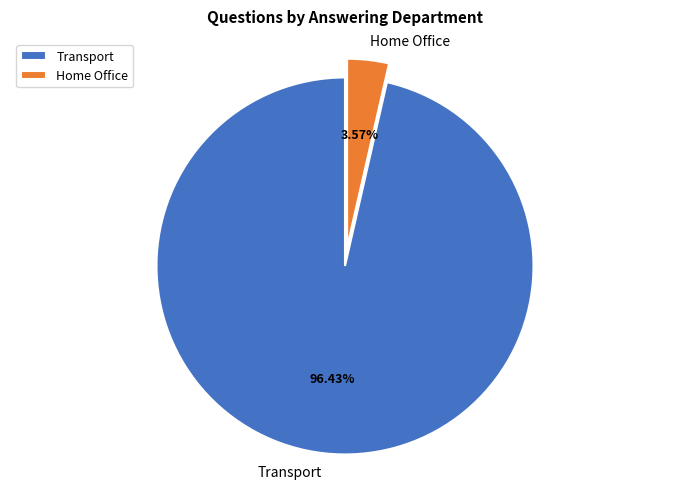

What percentage is the Home Office slice, to the nearest percent?

4%